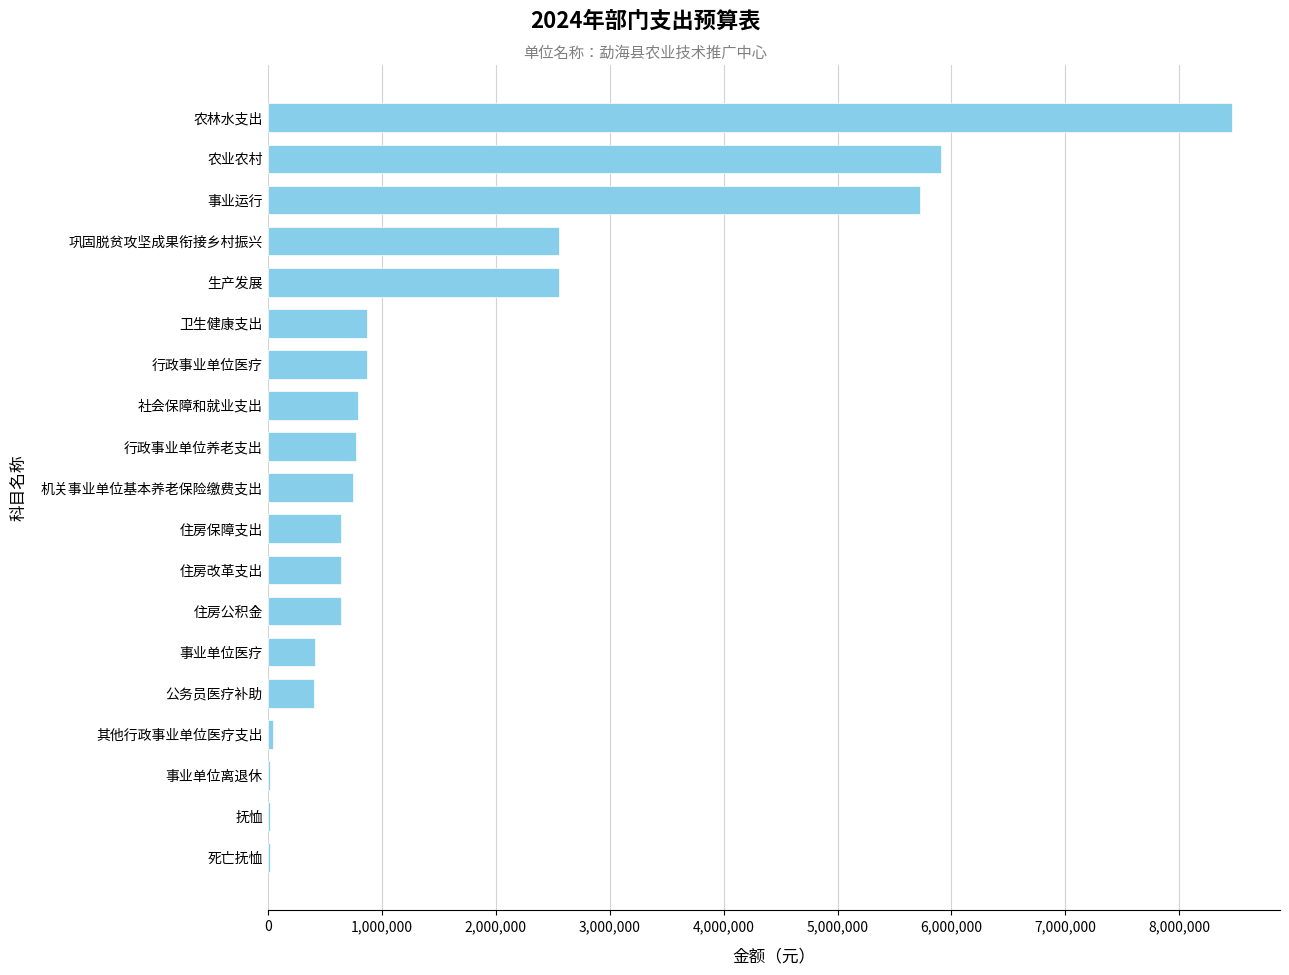

True or false: the data shows 1090579.6 at 行政事业单位养老支出.

False